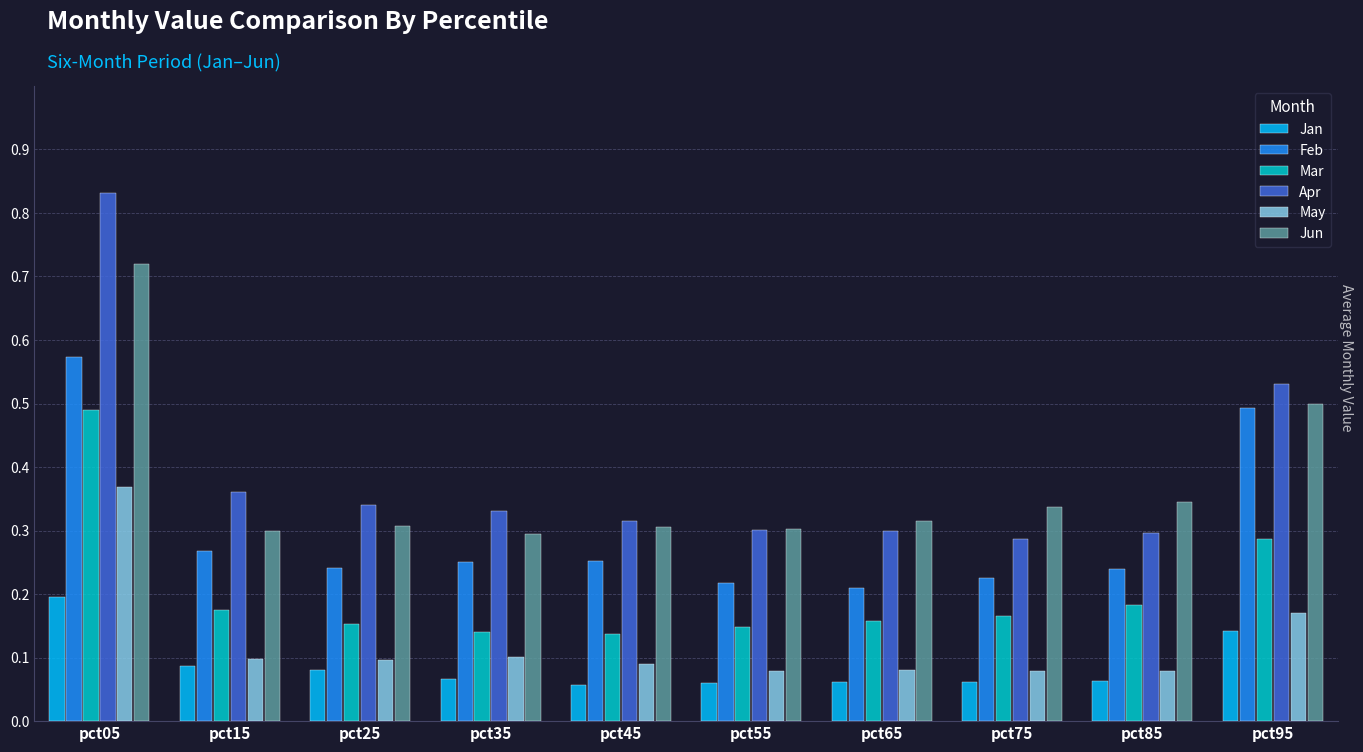

True or false: Jun has a value of 0.3 at pct45.

True